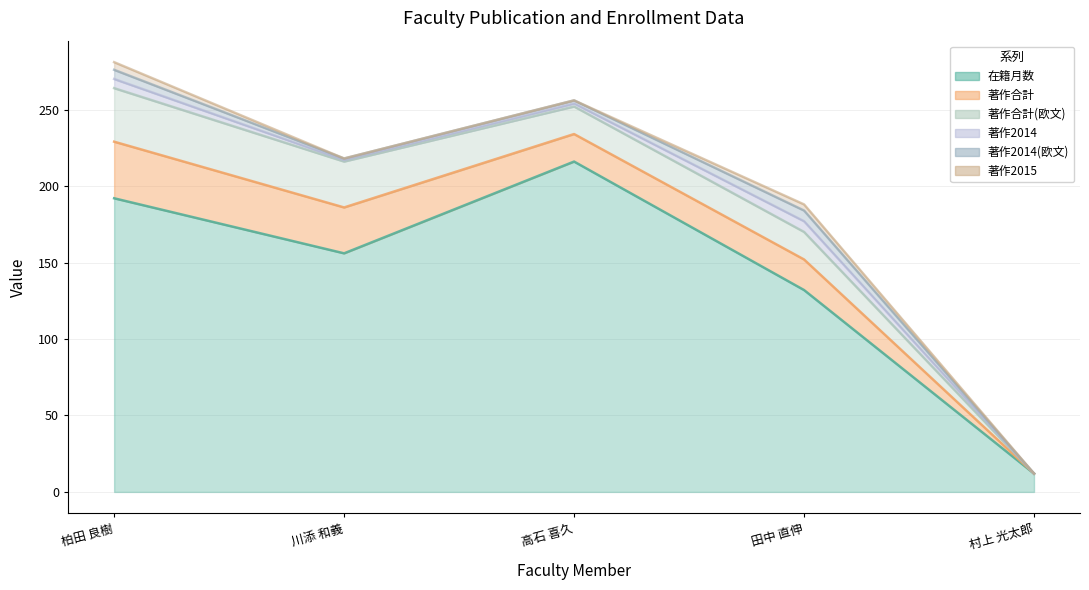

In 著作2014(欧文), how many points are higher than both neighbors (excluding endpoints)?

1